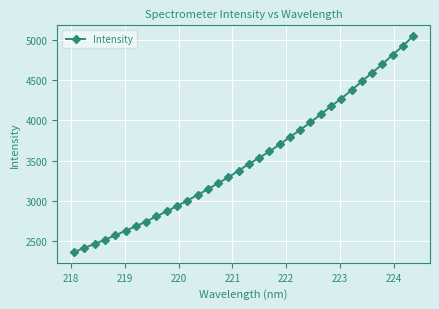

What is the maximum value shown in the chart?

5049.9